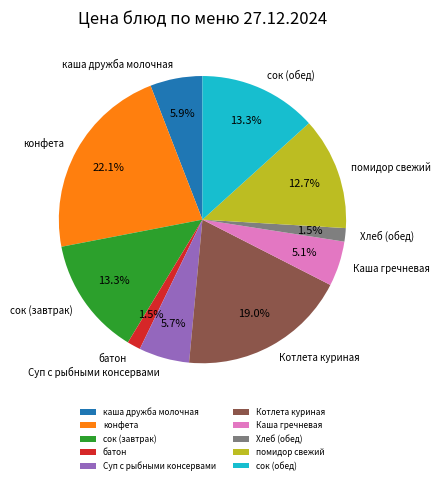

True or false: Каша гречневая accounts for 15% of the total.

False